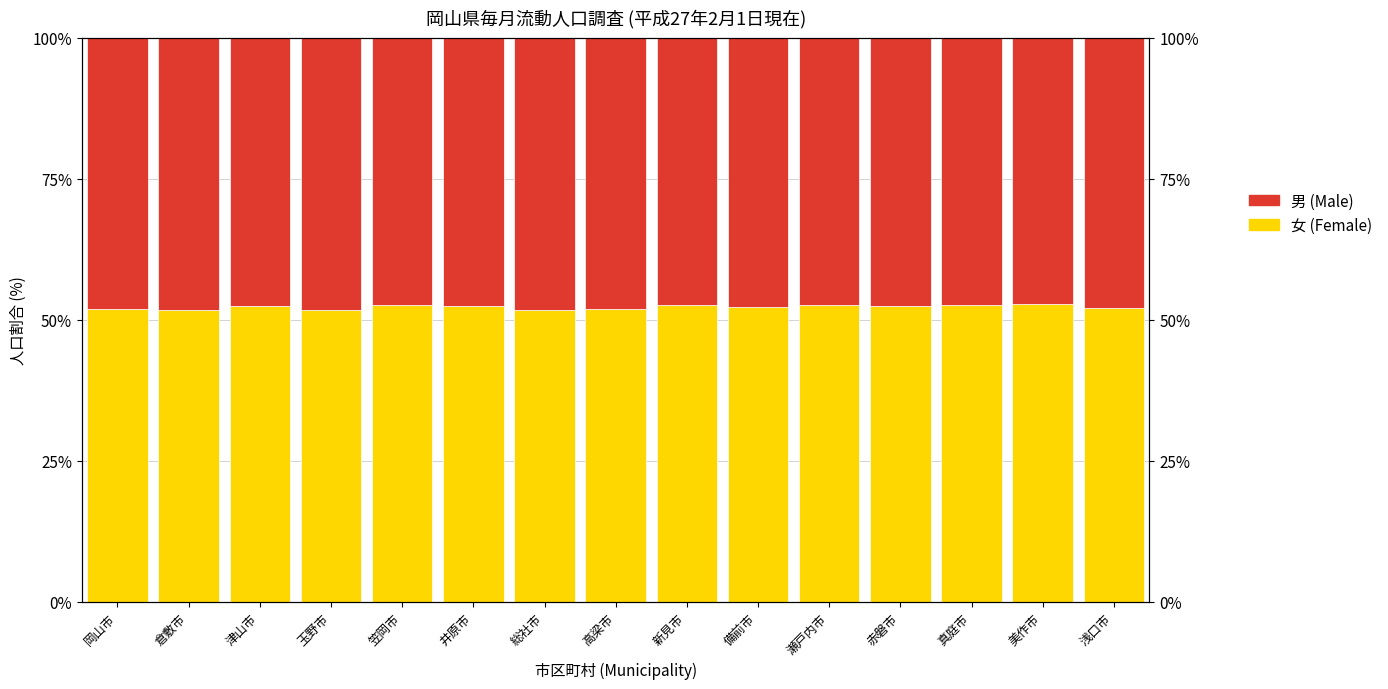

True or false: 男 (Male) has a value of 48.1 at 高梁市.

True